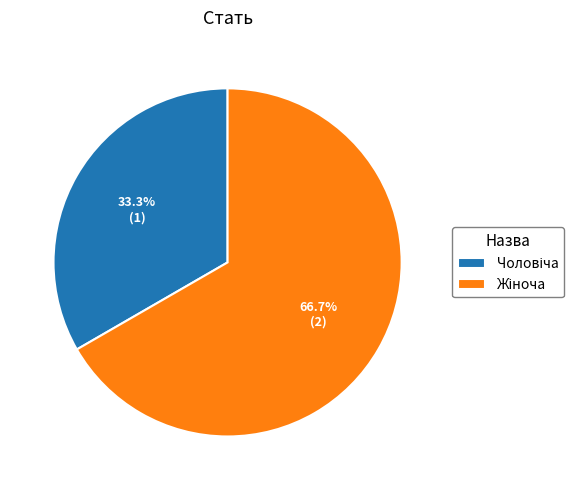

How many slices are in this pie chart?

2